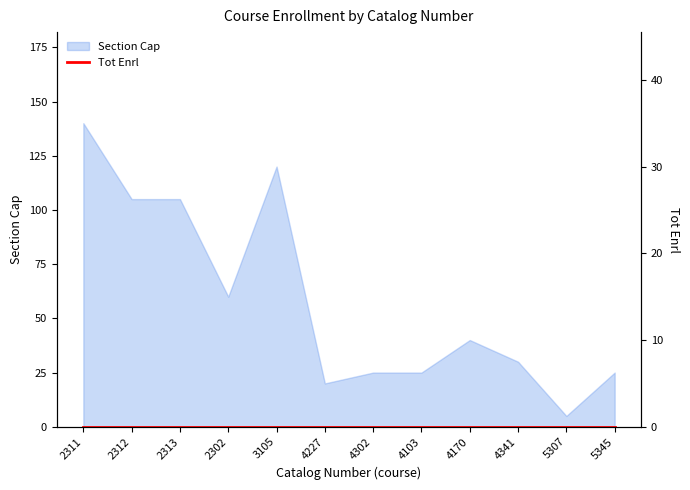

How many lines are shown in the chart?

1